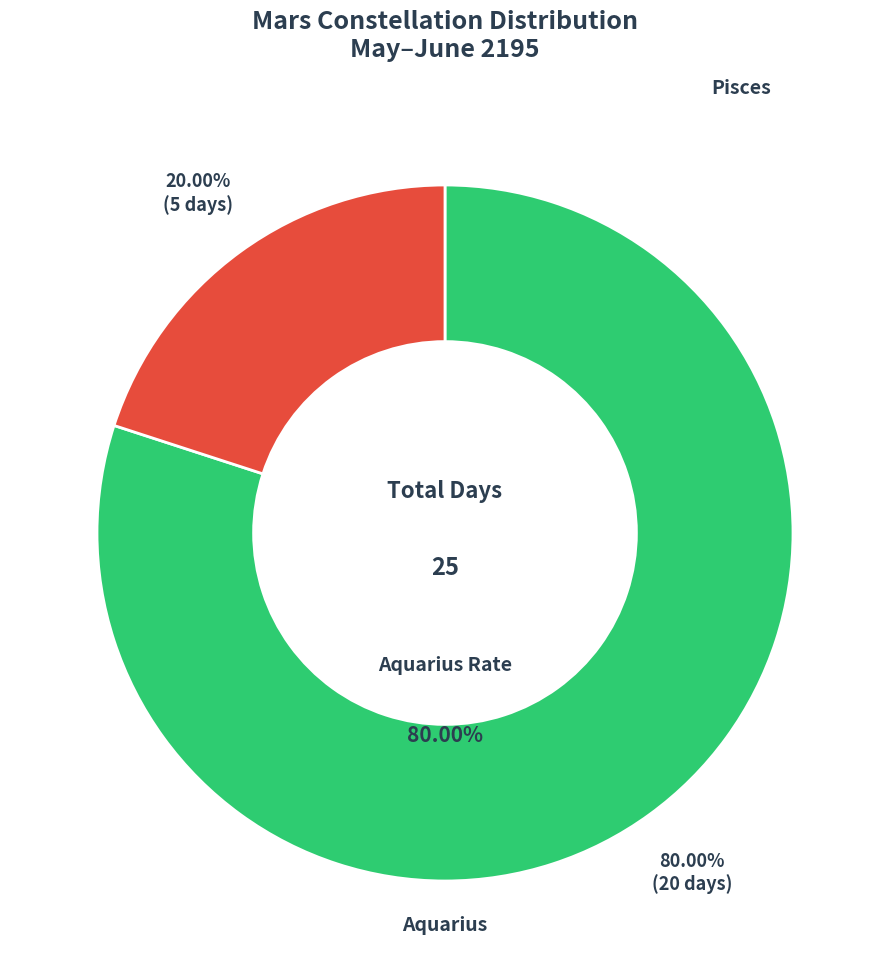

Combined, what portion of the pie is Aquarius and Pisces?

100.0%